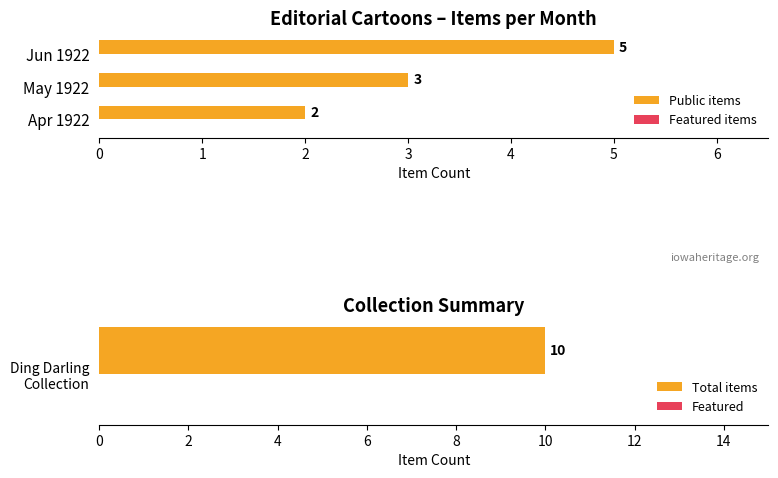

What is the difference between the maximum and minimum values in the Public items series?

3